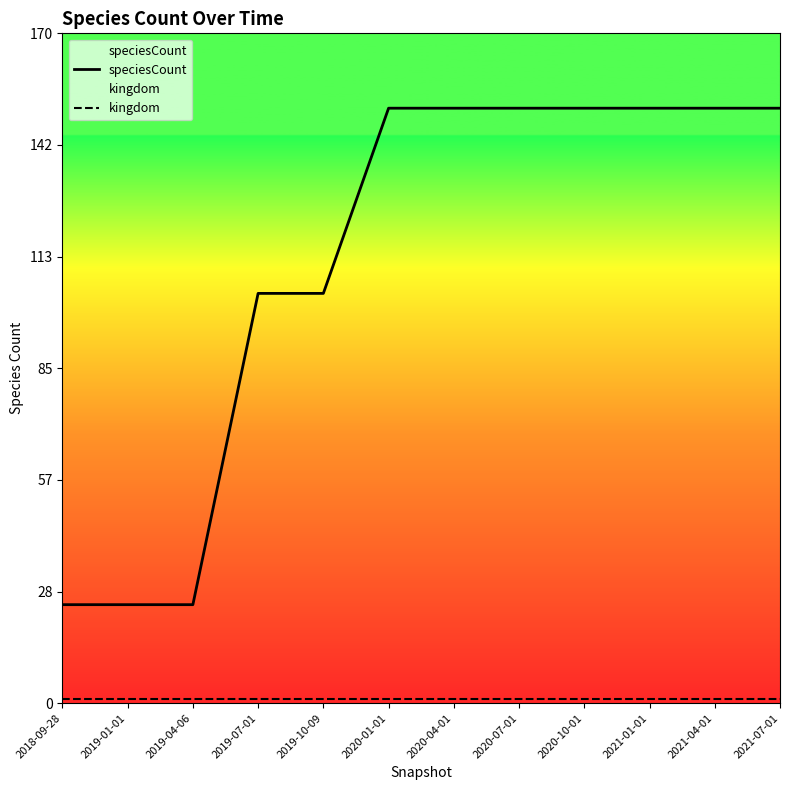

At which label does kingdom reach its peak?

2018-09-28